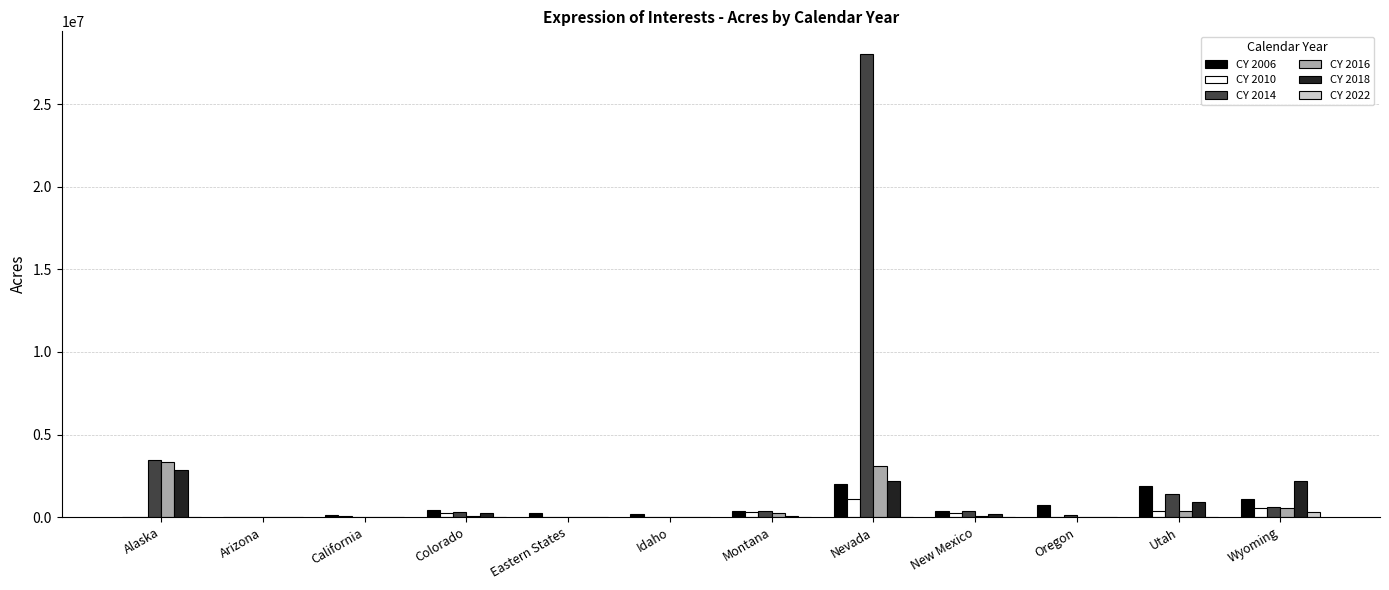

What is the greatest value displayed?

28000000